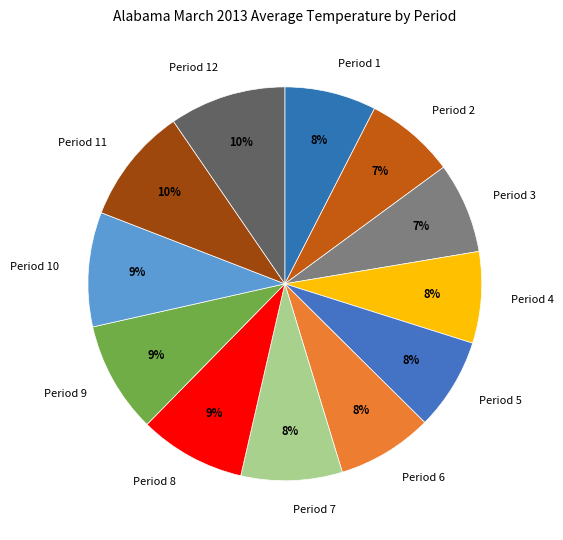

True or false: Period 4 accounts for 19% of the total.

False